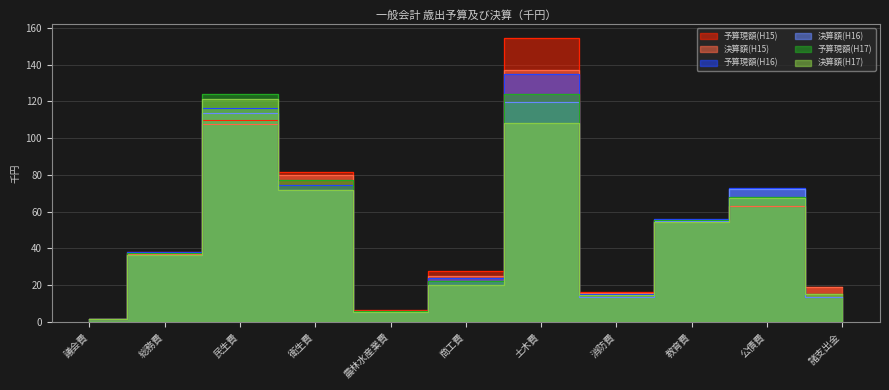

What is the spread (max minus min) of values at 商工費?

7.9